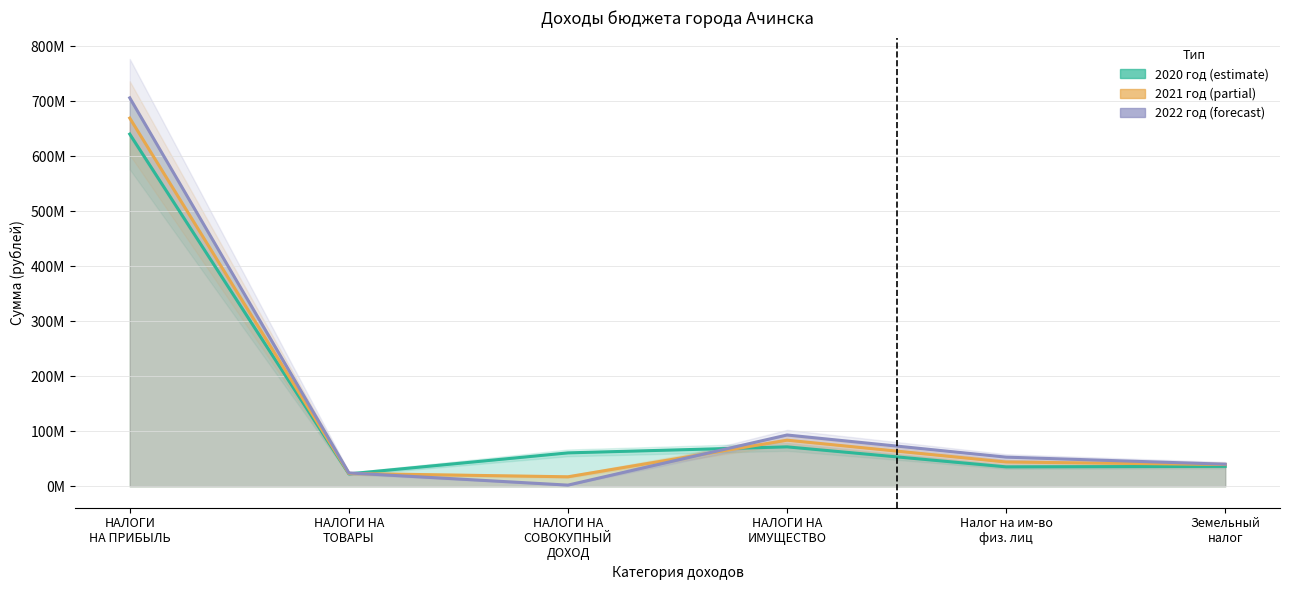

Which series has the largest range (max minus min)?

2022 год (forecast)